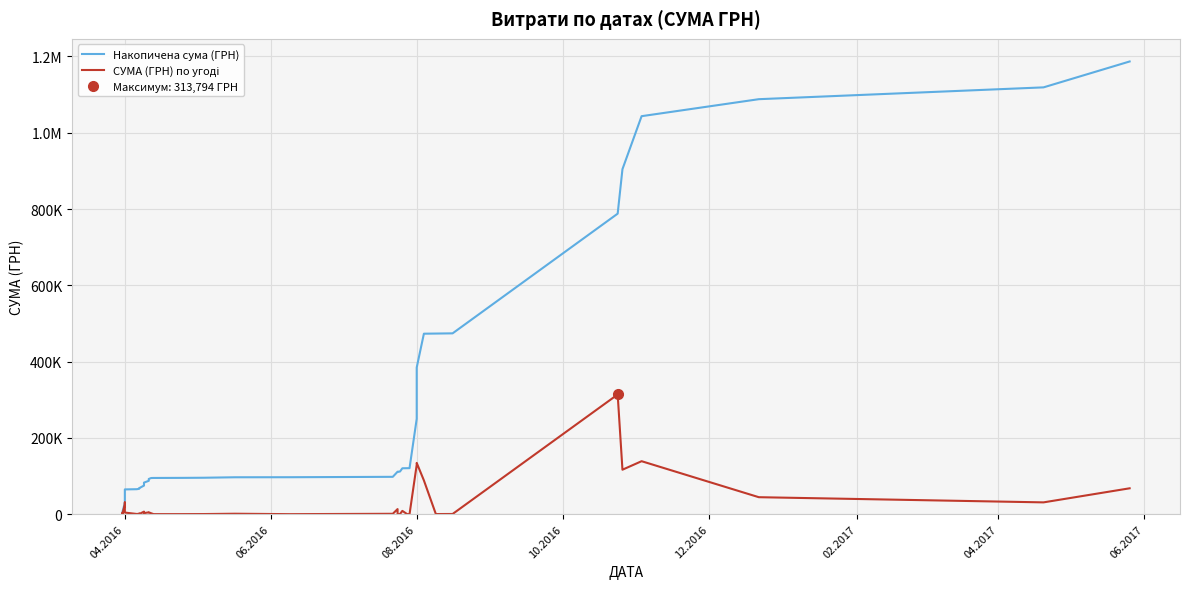

How many categories are shown in the chart?

40